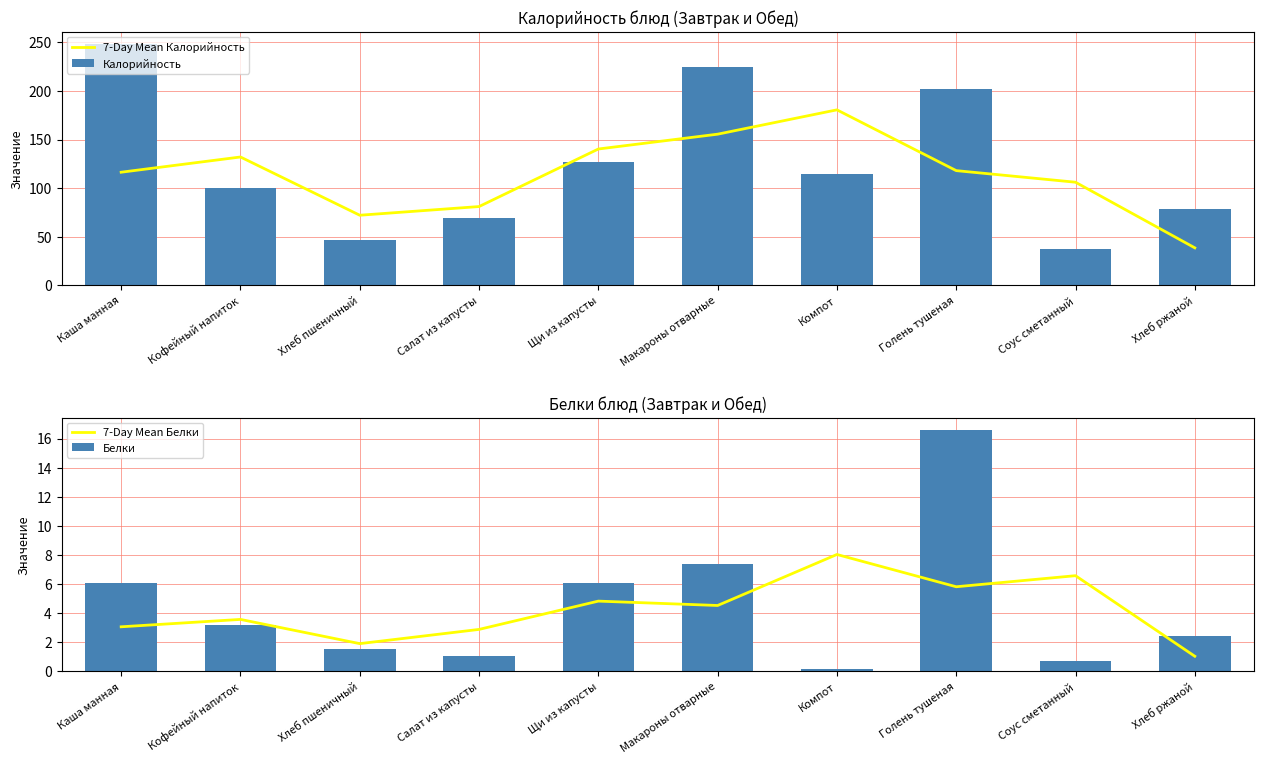

What is the smallest value displayed?

0.2